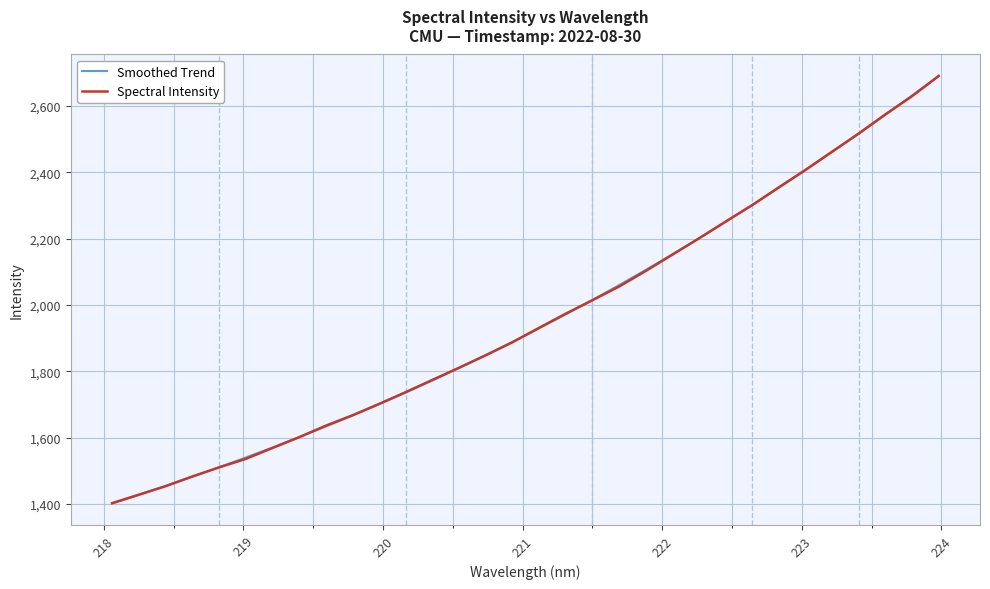

Which series has the largest range (max minus min)?

Smoothed Trend